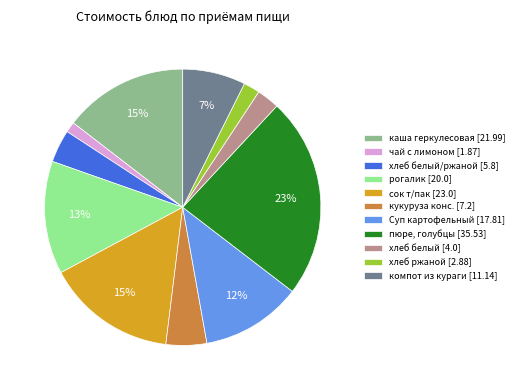

Count the number of slices in the pie.

11